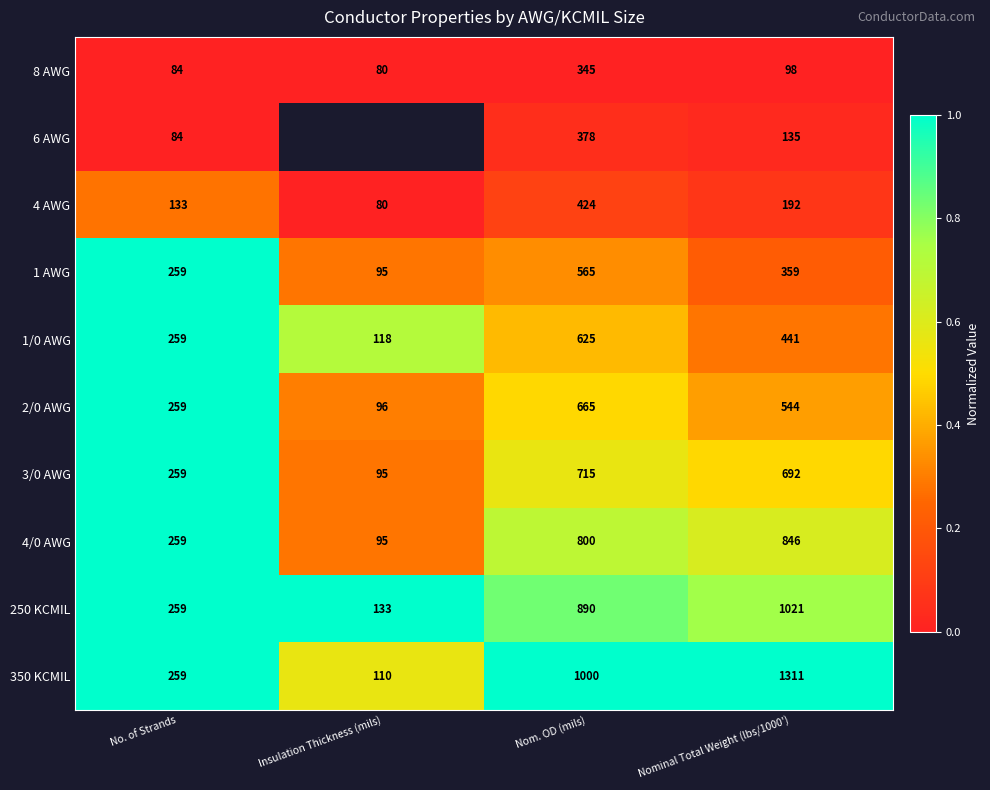

What is the difference between the maximum and minimum values in the 250 KCMIL series?

888